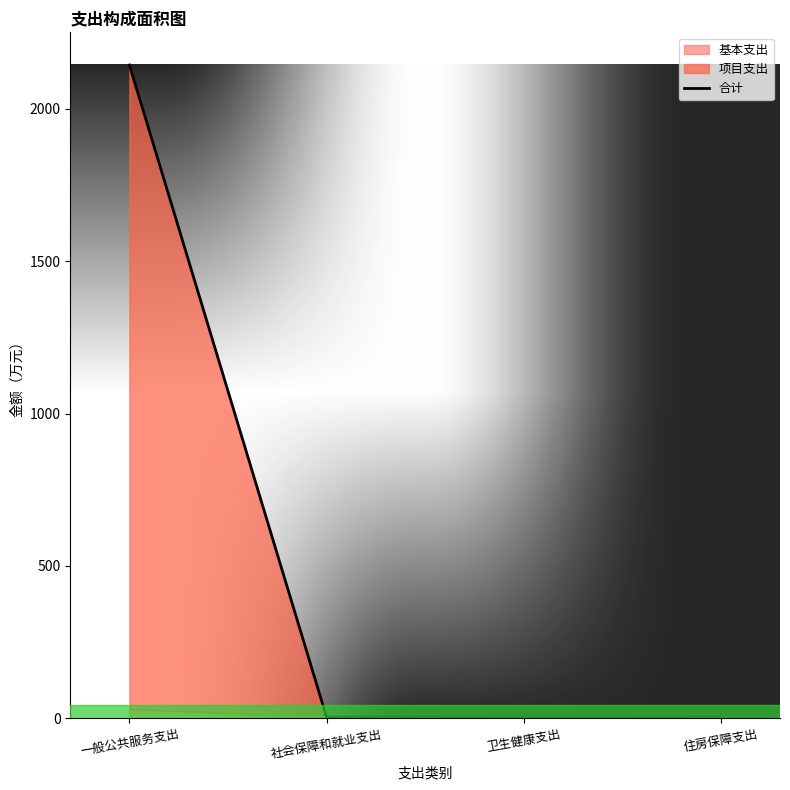

Read the value at 卫生健康支出.

1.8